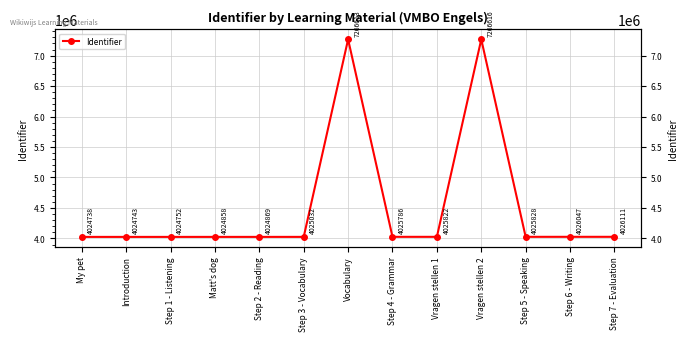

What is the maximum value shown in the chart?

7266616